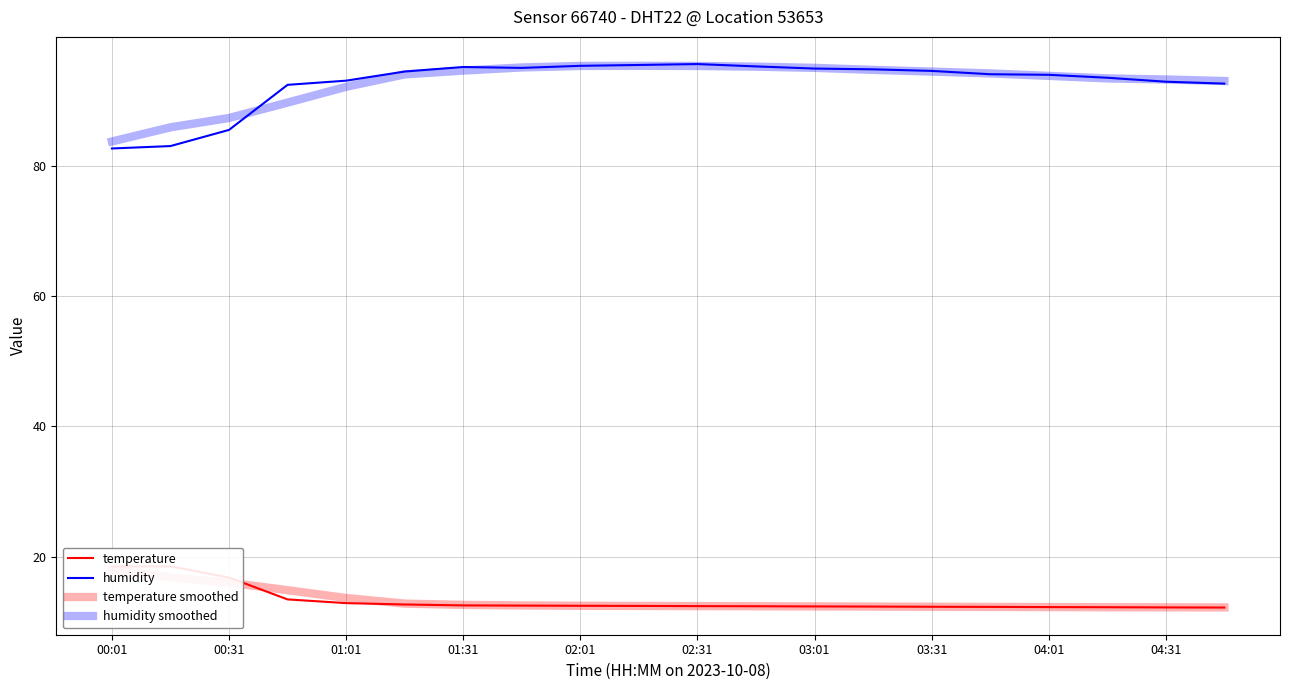

Is it true that humidity smoothed equals 59.0 at 03:31?

False